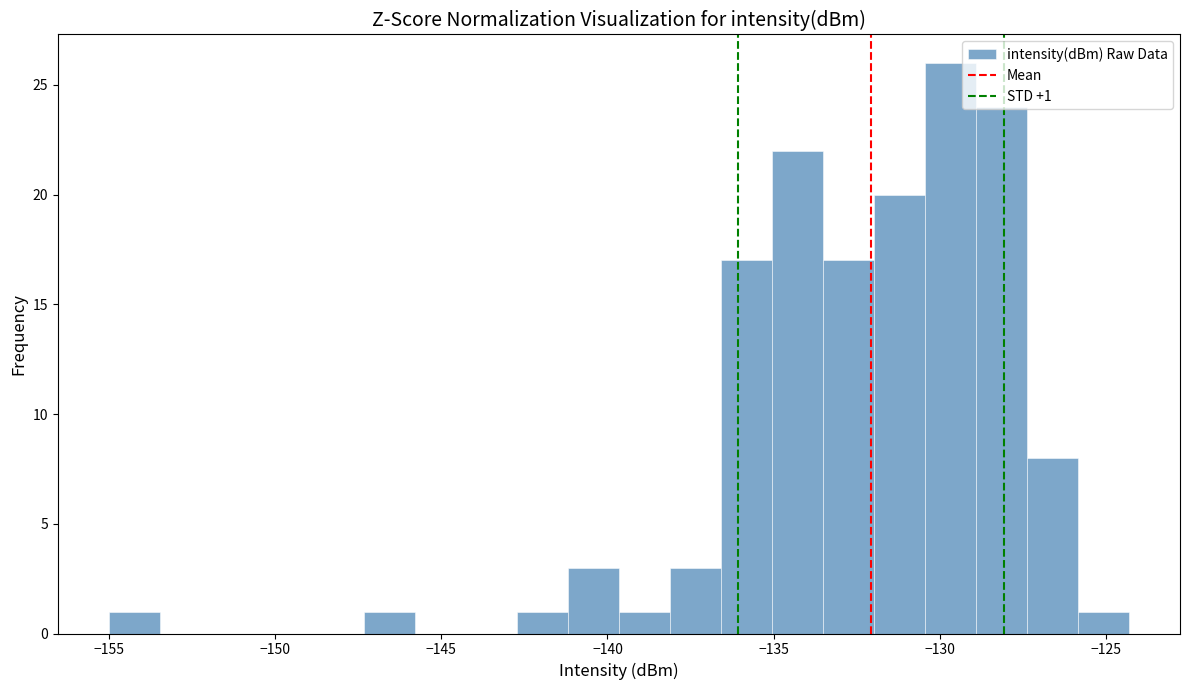

Around what value on the x-axis is the tallest bar? Give the approximate position of its centre, as read against the axis.

-129.5